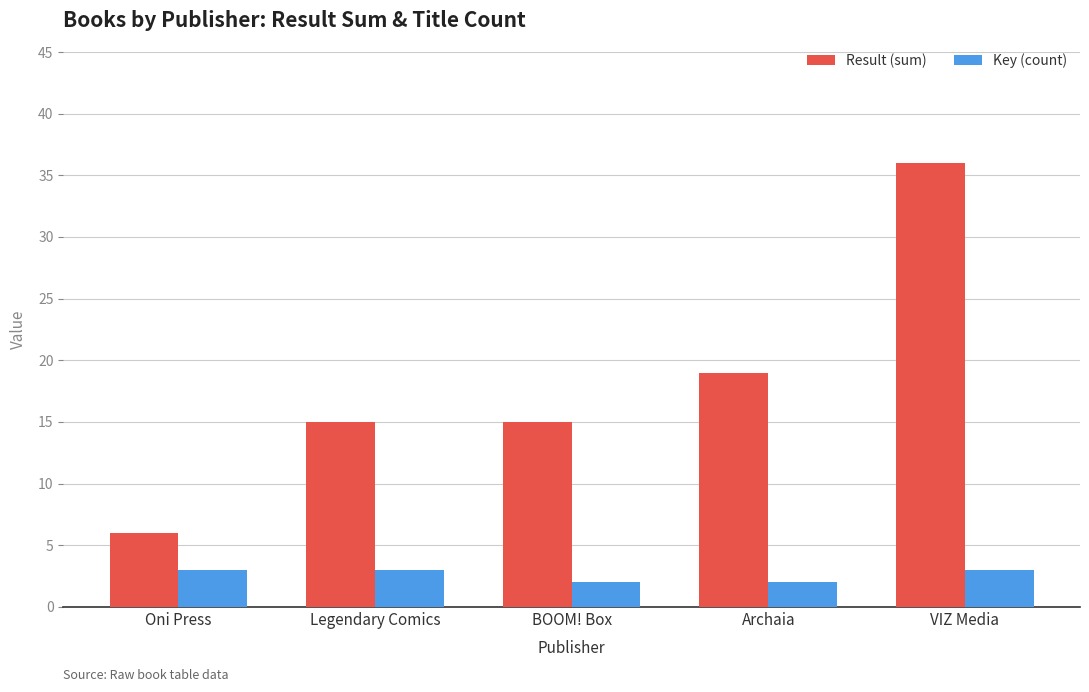

Reading right to left, transcribe all the data shown in this chart.

Result (sum): 36	19	15	15	6
Key (count): 3	2	2	3	3